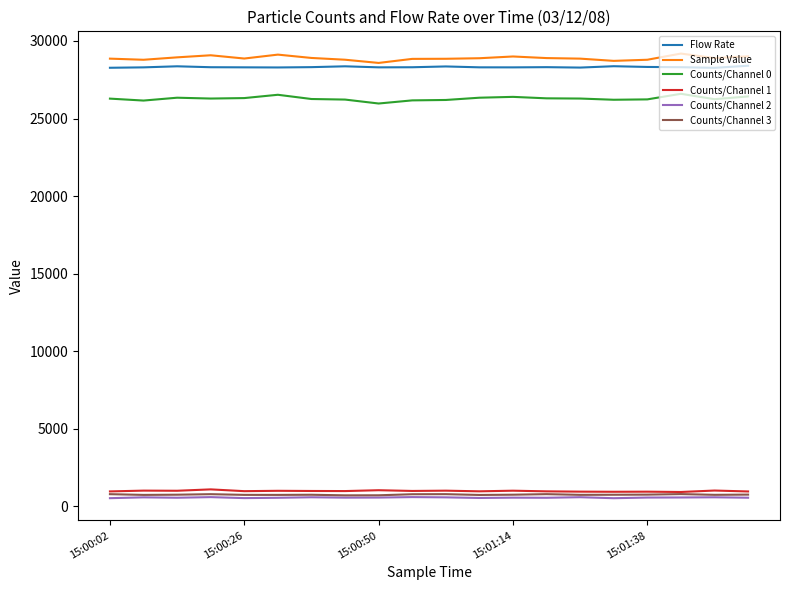

Which series has the largest total across all categories?

Sample Value